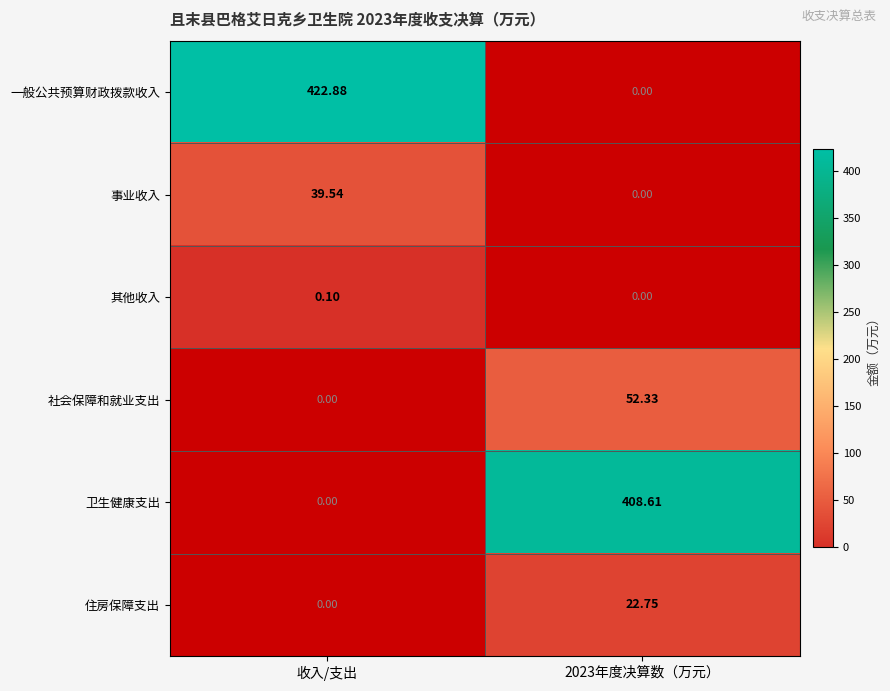

At which category does the chart reach its minimum across all series?

收入/支出